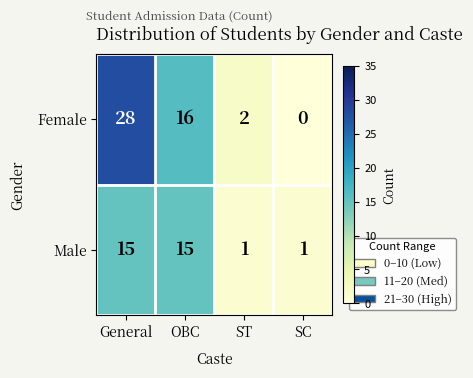

Is the value of Female at OBC greater than the value of Male at General?

Yes